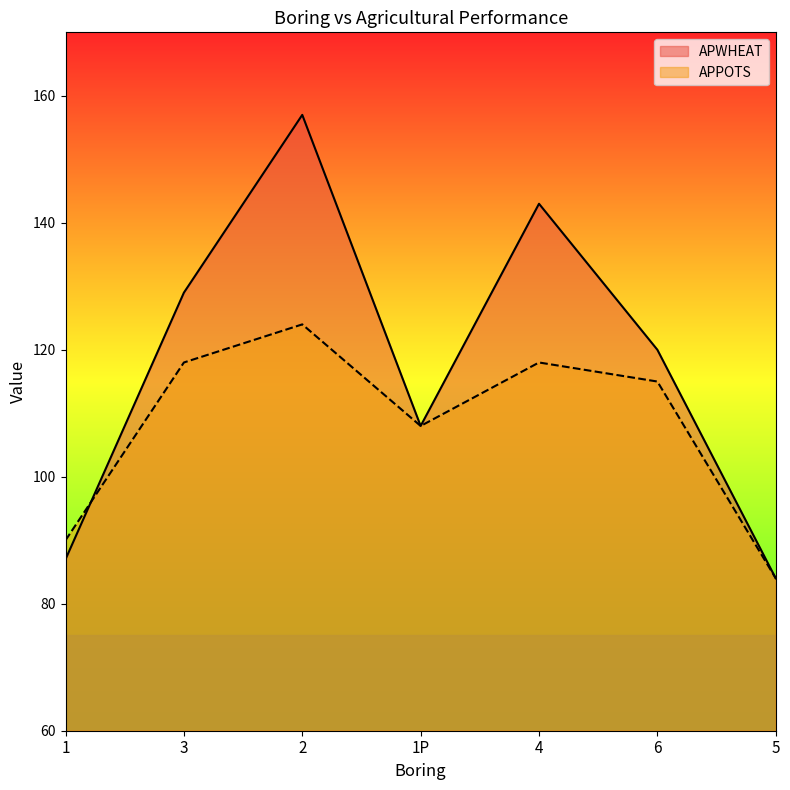

Which category has the lowest value in the APWHEAT series?

5